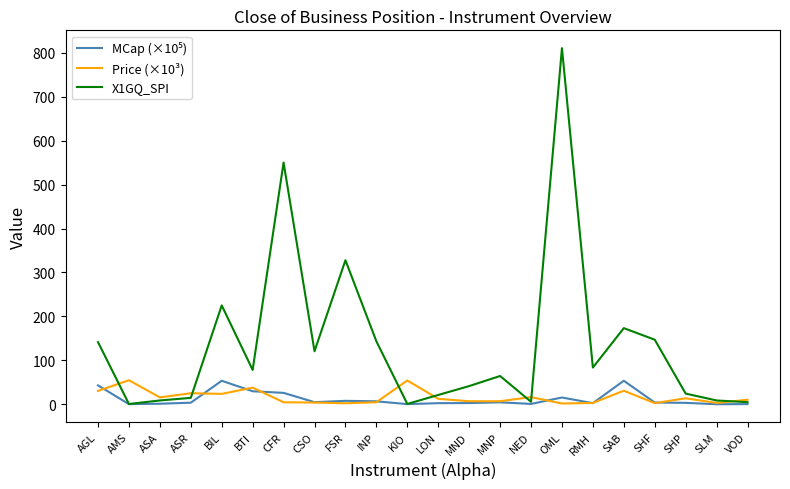

How many lines are shown in the chart?

3